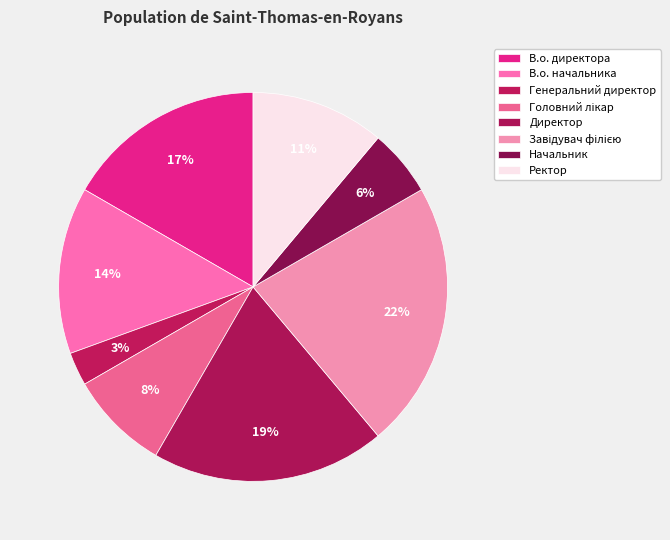

What is the largest slice in the pie chart?

Завідувач філією